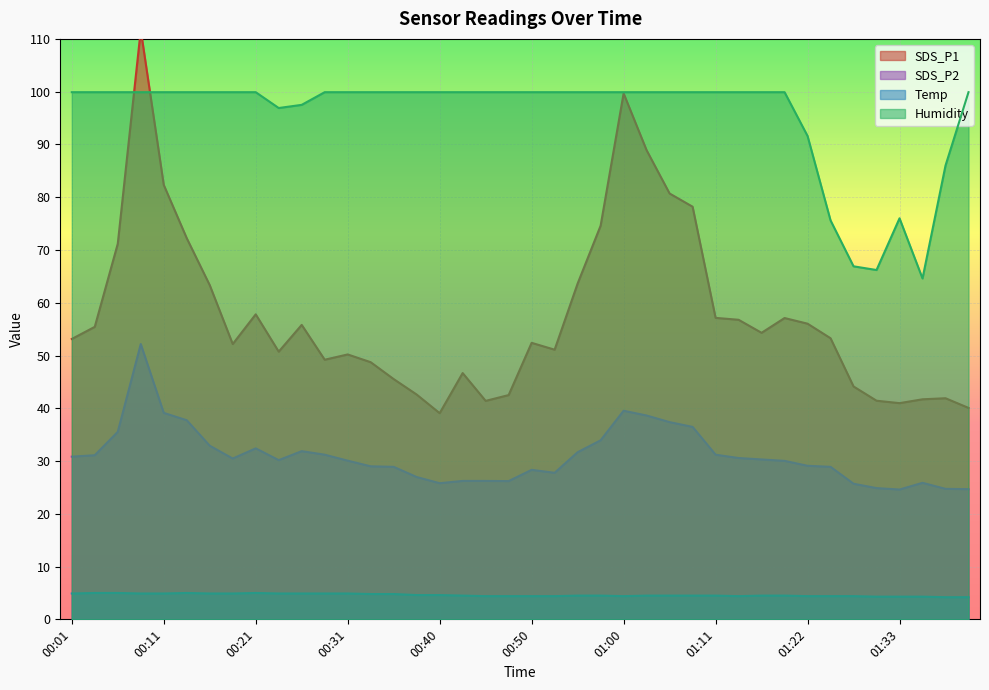

At which category does Humidity reach its first local peak?

01:33